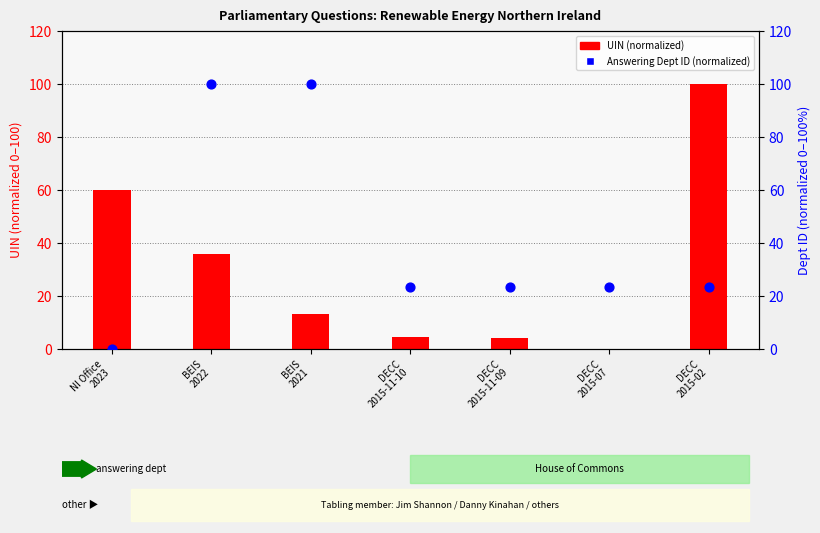

What are all the series names shown in the legend?

UIN (normalized), Answering Dept ID (normalized)